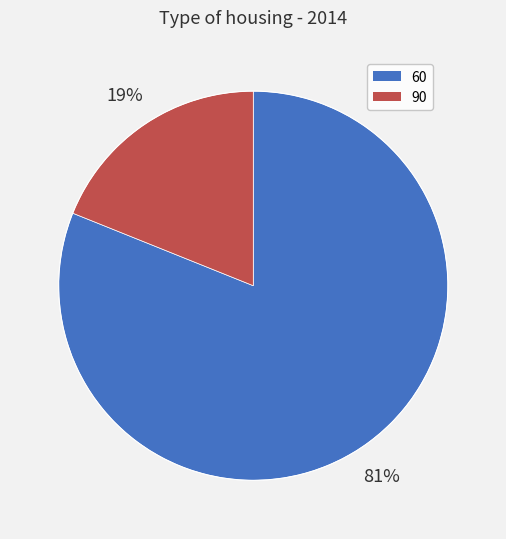

Do 60 and 90 together represent more than half of the pie?

Yes